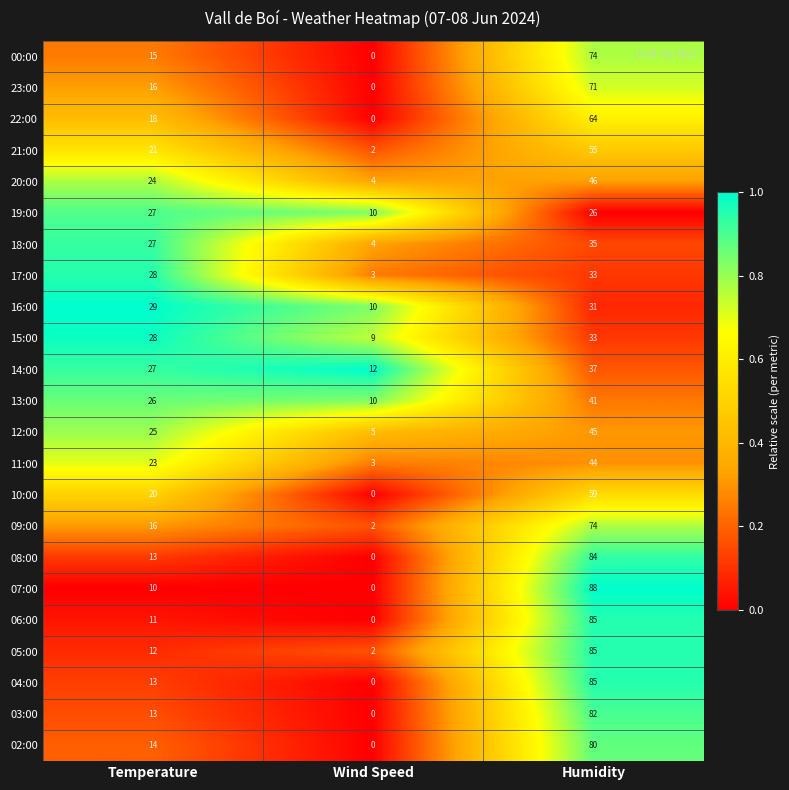

What is the maximum value shown in the chart?

88